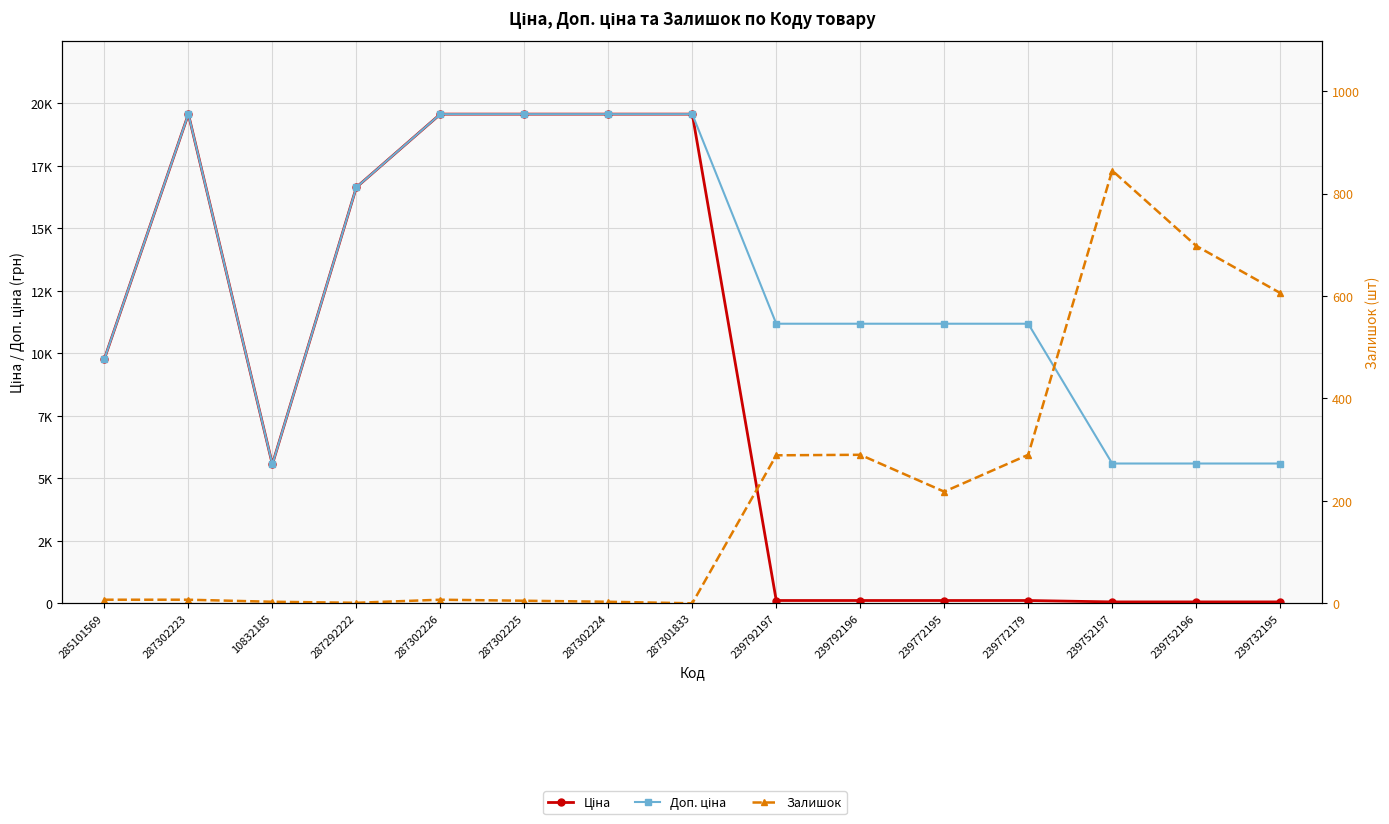

What is the difference between the Доп. ціна values at 287302225 and 287292222?

2928.1